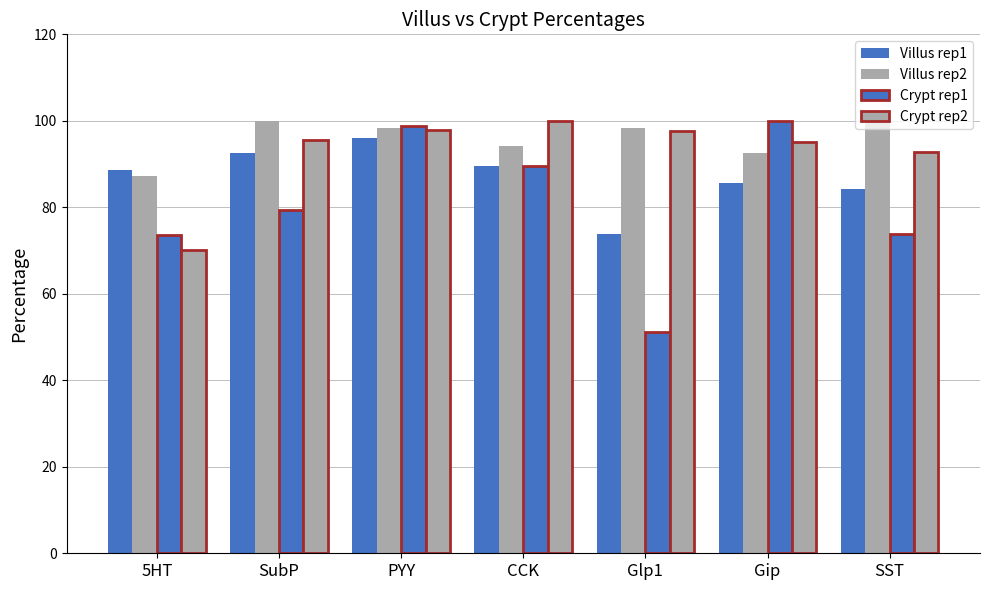

What is the label of the 5th bar from the right?

PYY